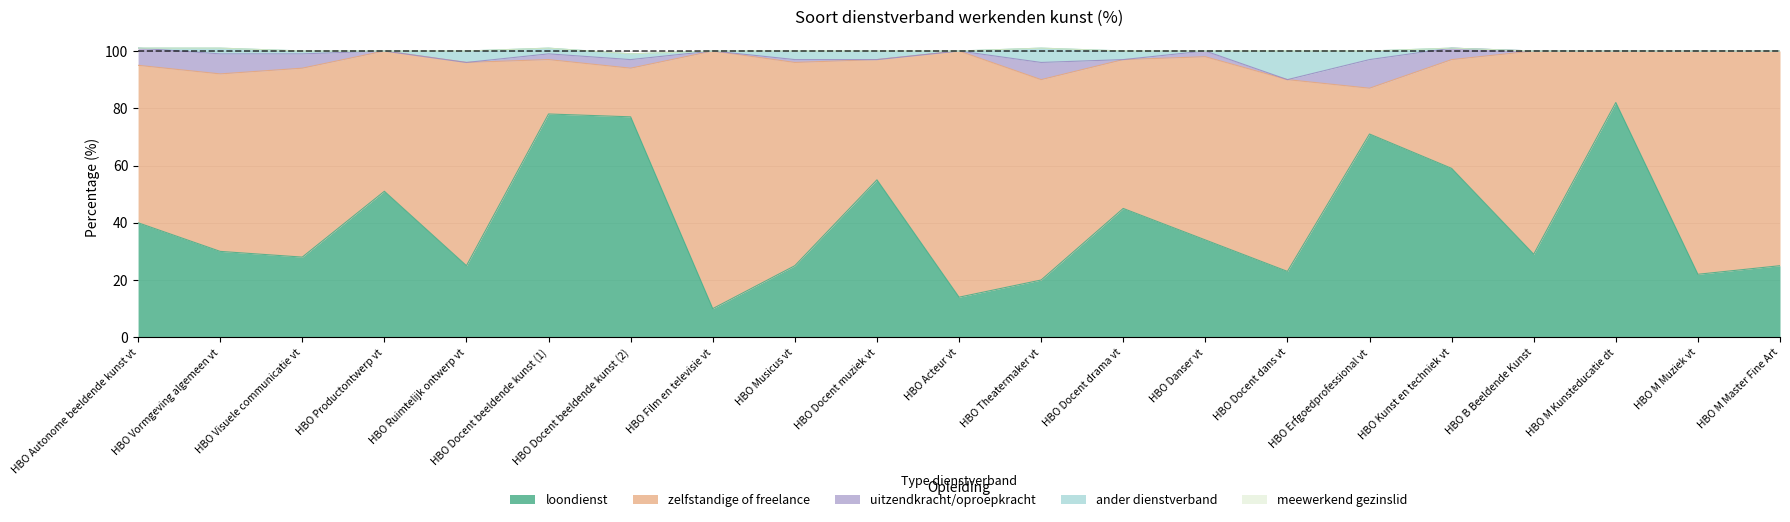

Between HBO Film en televisie vt and HBO Erfgoedprofessional vt, which is larger?

HBO Erfgoedprofessional vt